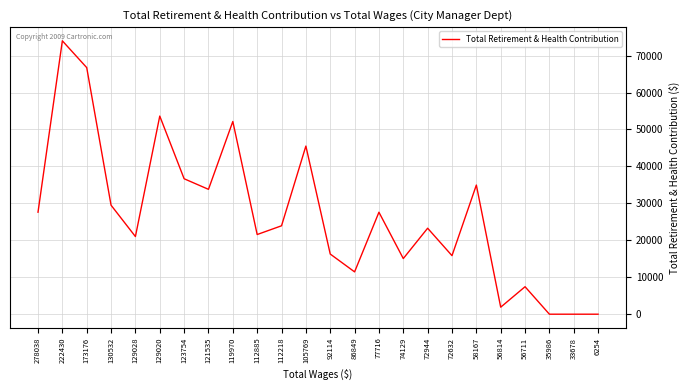

How many lines are shown in the chart?

1